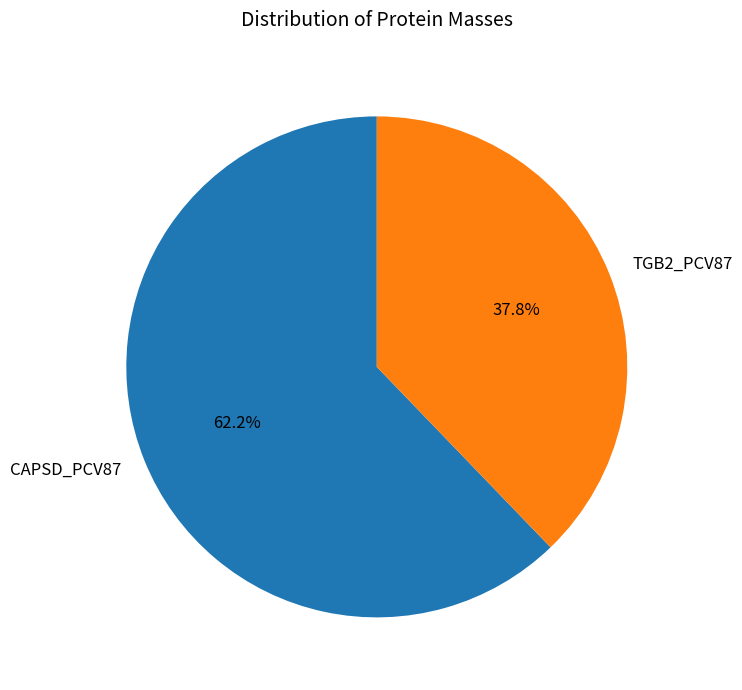

What is the largest slice in the pie chart?

CAPSD_PCV87